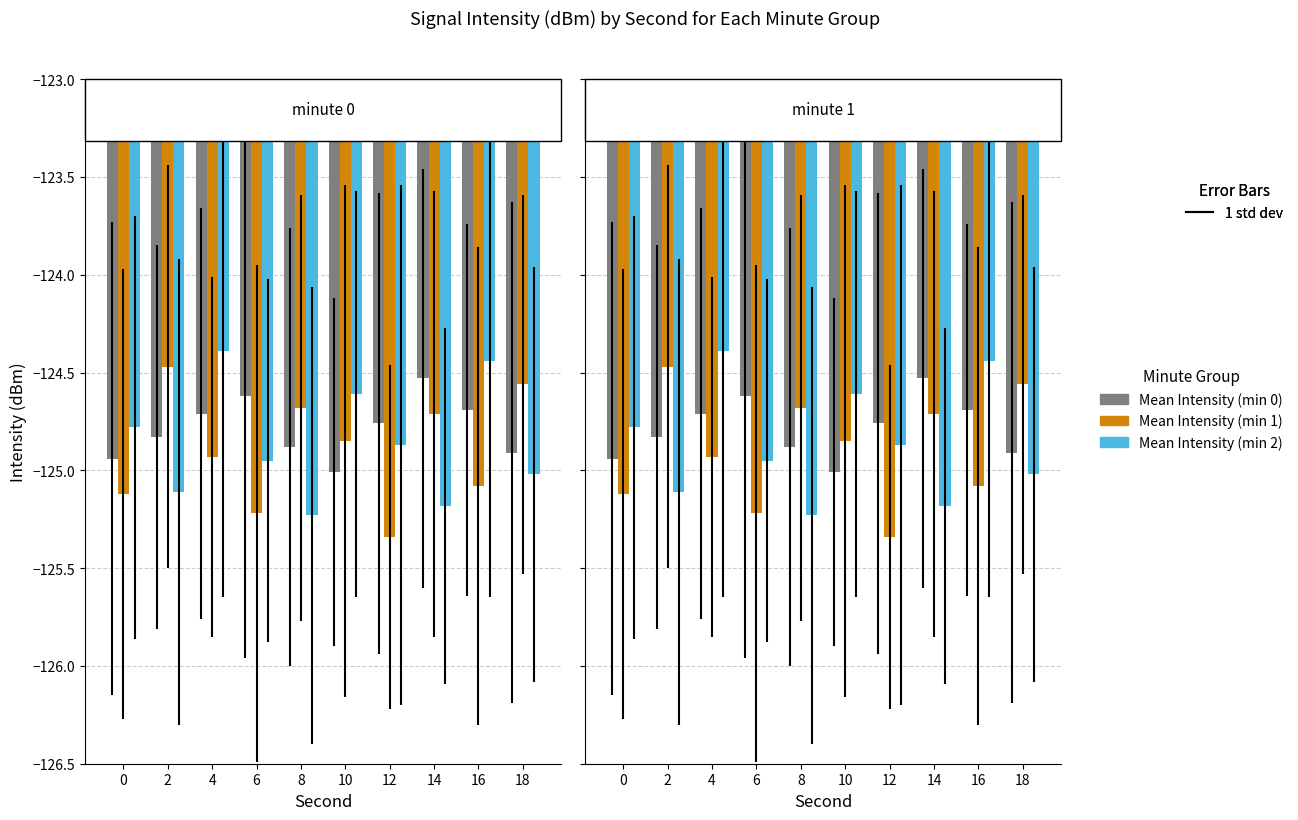

What is the value of the Mean Intensity (min 2) bar at the 10th from the left?

-125.0